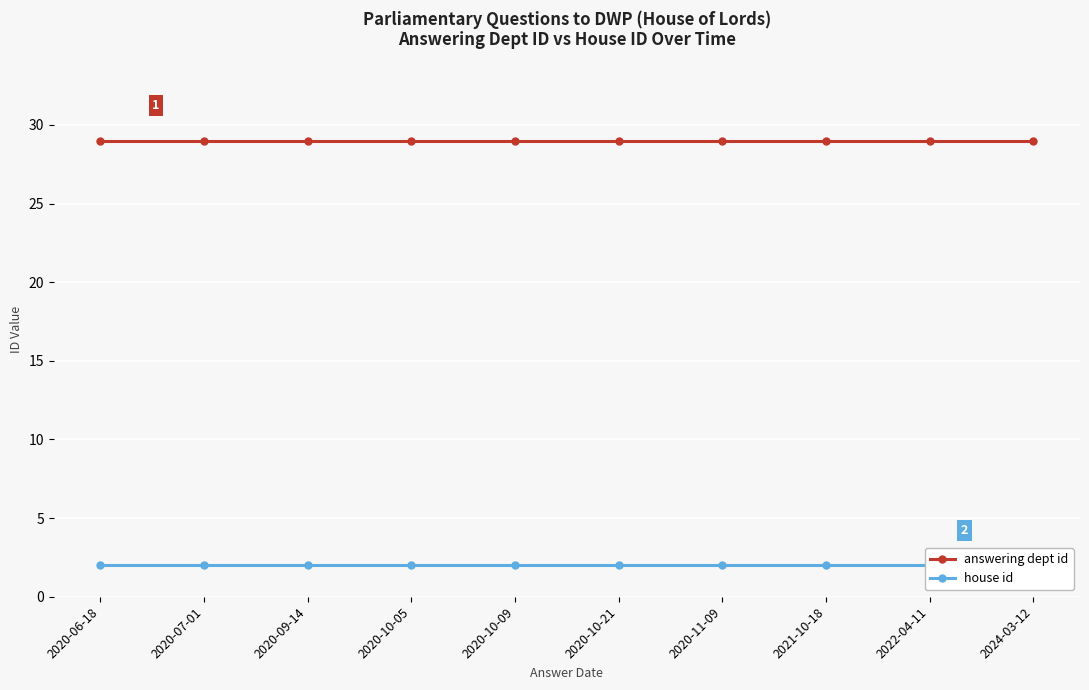

How many lines are shown in the chart?

2